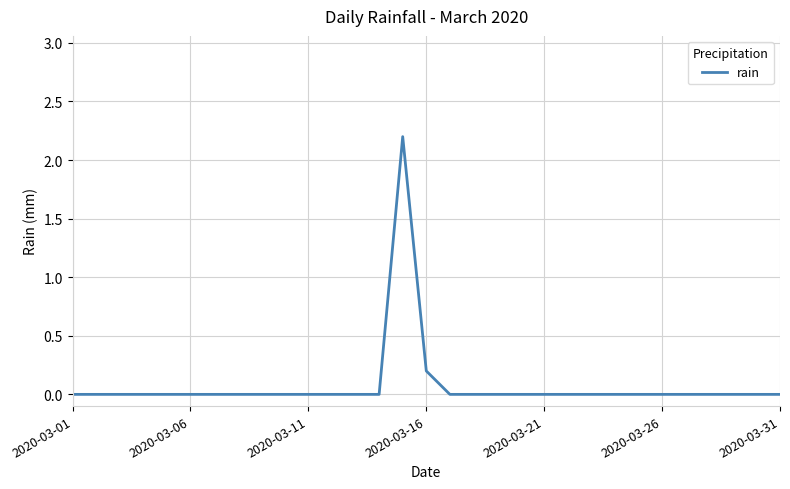

What is the difference between the maximum and minimum values?

2.2